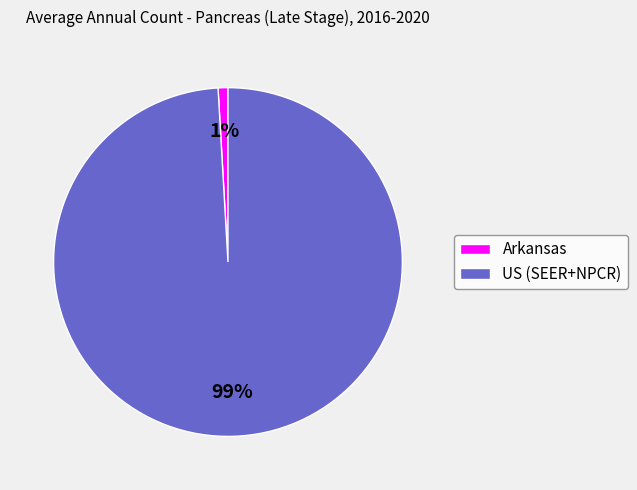

Rank the categories by value from lowest to highest.

Arkansas, US (SEER+NPCR)